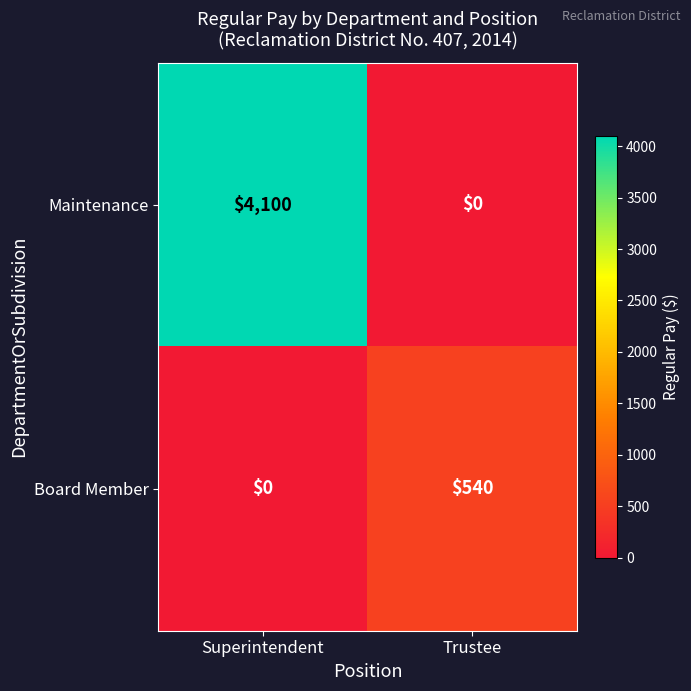

Reading right to left, what are all the values shown in this chart?

Maintenance: 0	4100
Board Member: 540	0